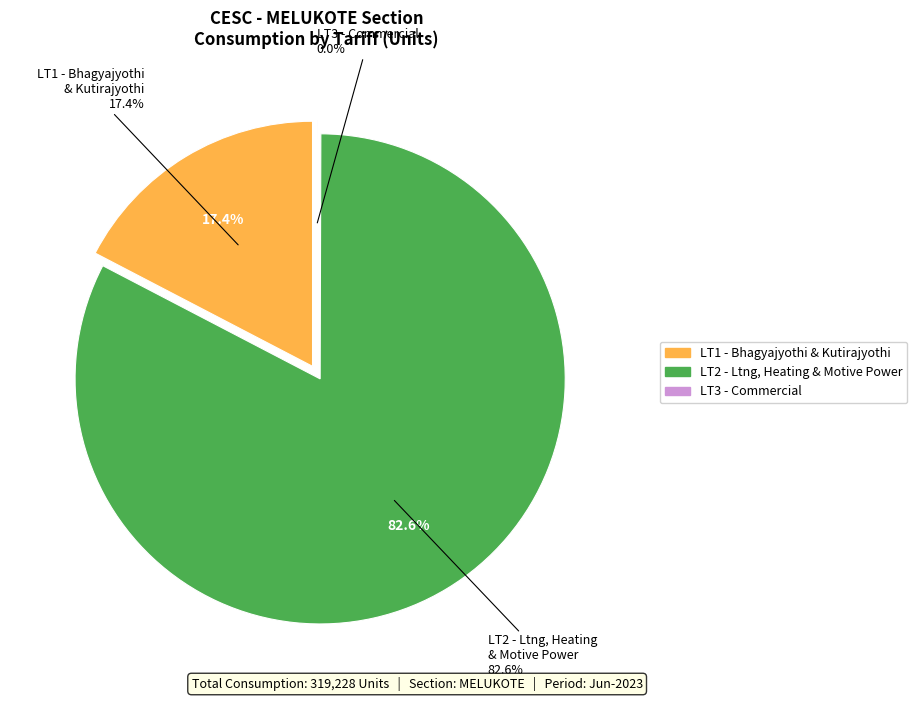

Which slice is the largest?

LT2